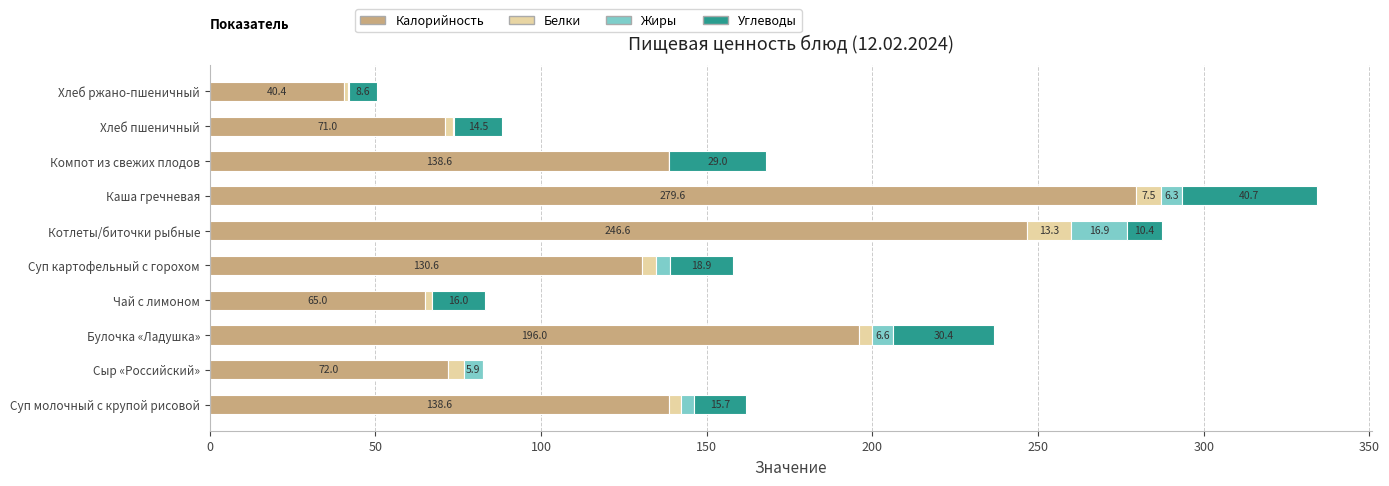

Count the number of categories in the chart.

10